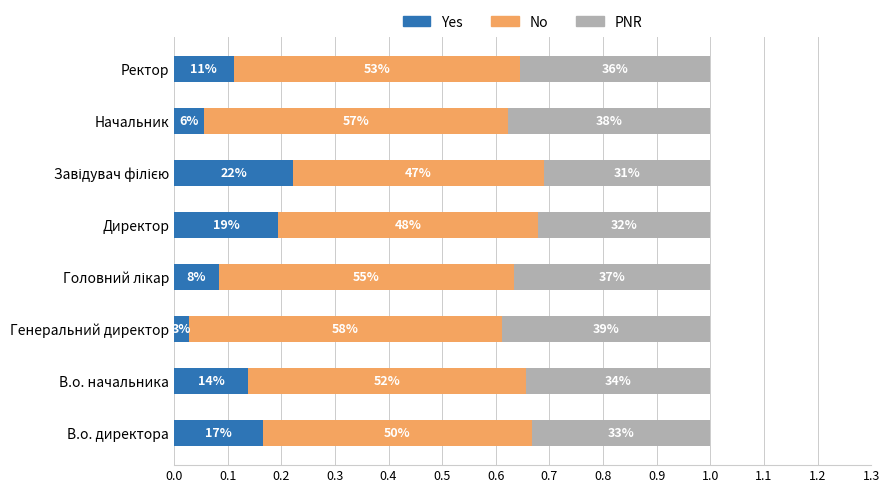

What are all the series names shown in the legend?

Yes, No, PNR